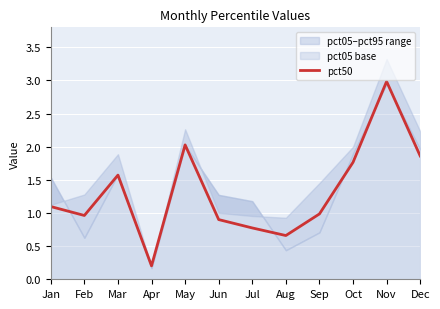

The value at Nov is 4.2. True or false?

False